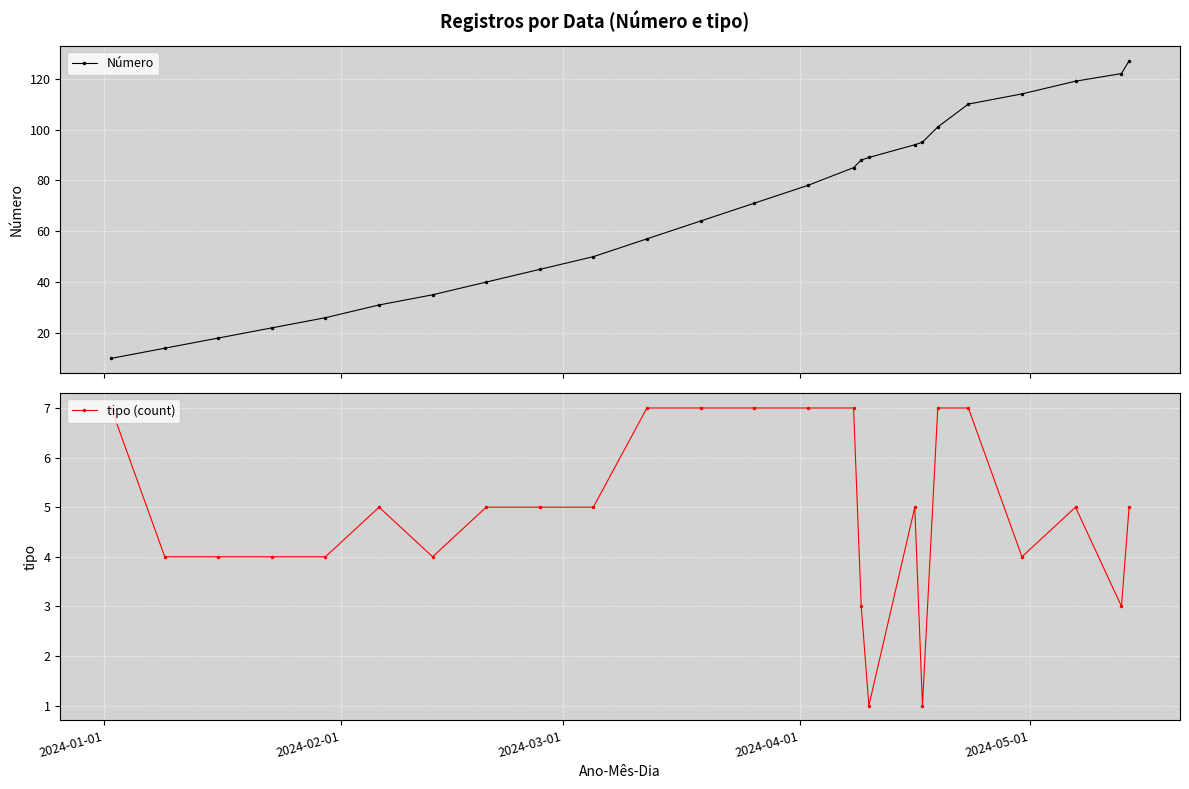

True or false: tipo (count) and Número cross at least once.

False